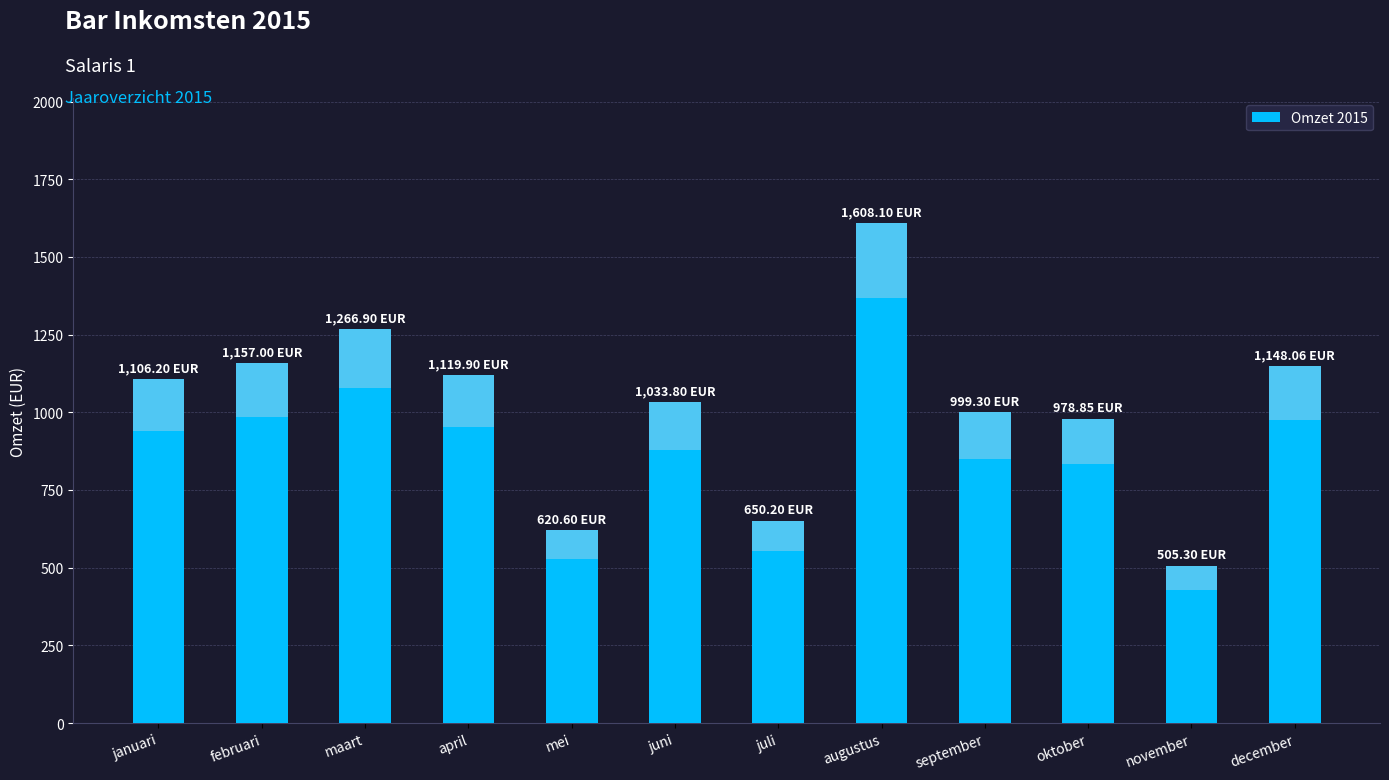

Which category has the highest value across all series?

augustus